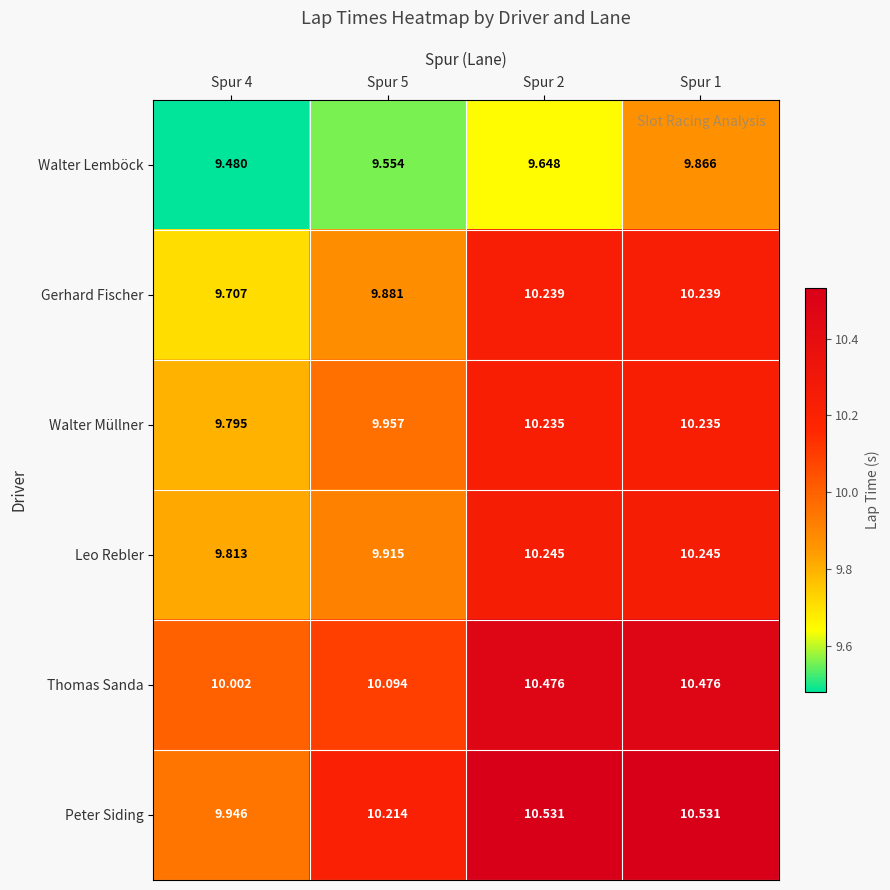

Rank the series at Spur 2 from lowest to highest value.

Walter Lemböck, Walter Müllner, Gerhard Fischer, Leo Rebler, Thomas Sanda, Peter Siding